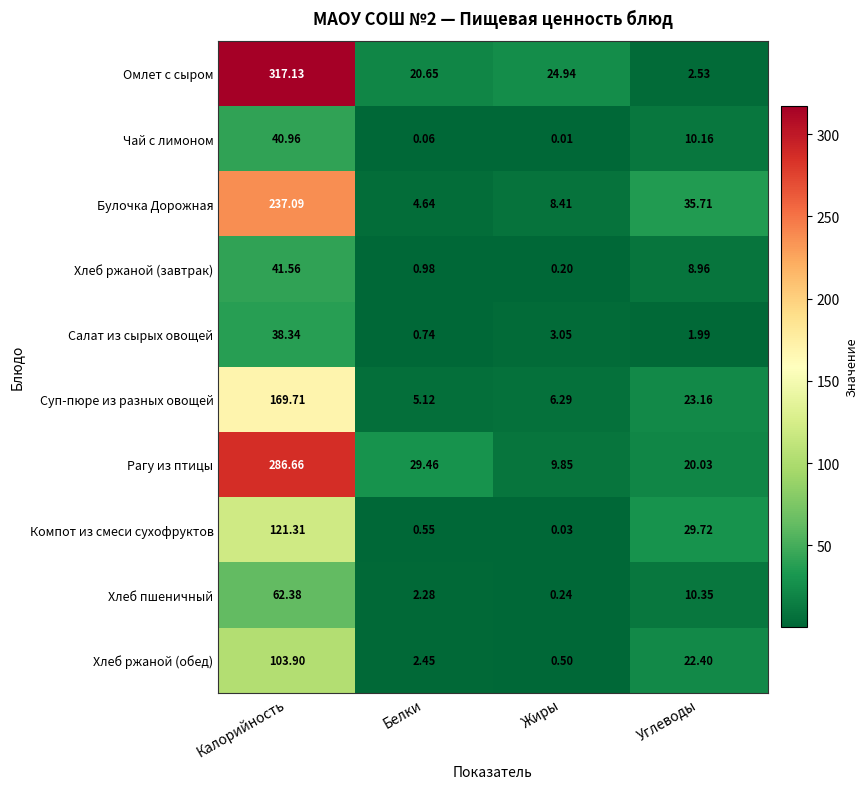

What is the spread (max minus min) of values at Жиры?

24.9